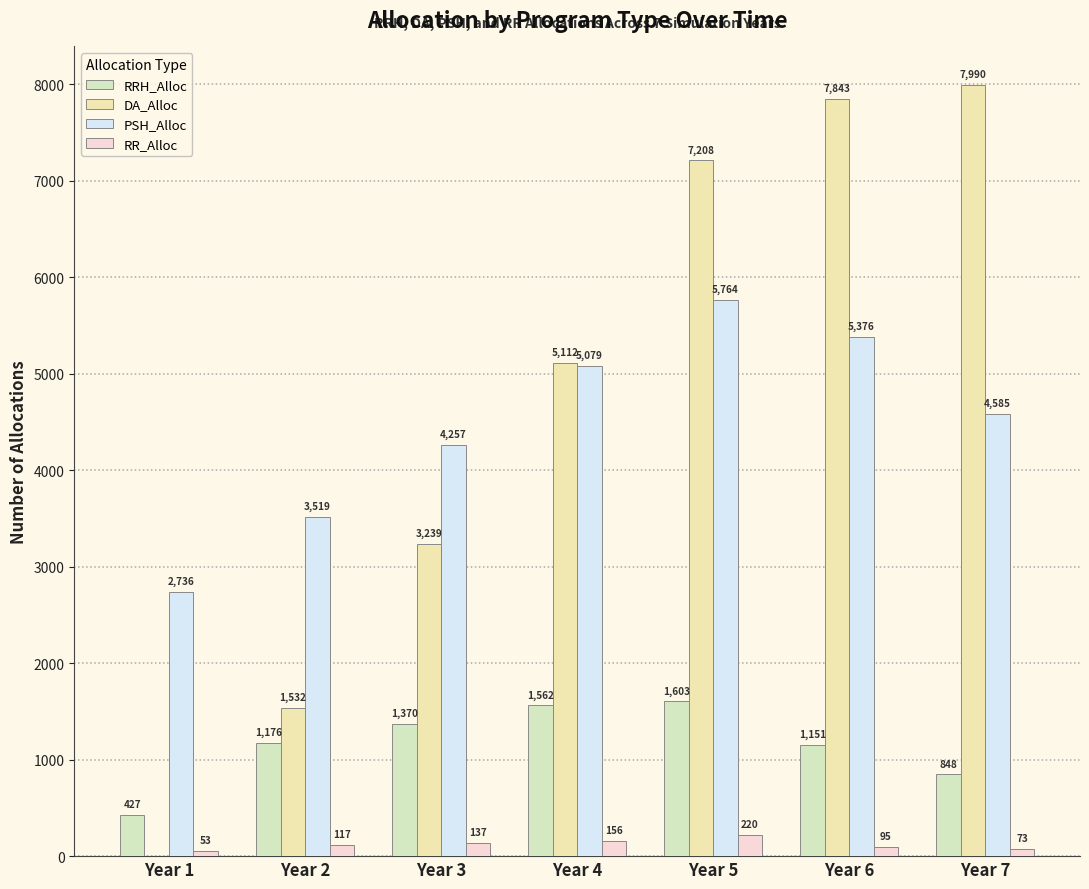

Where is DA_Alloc nearest to the value 3995?

Year 3